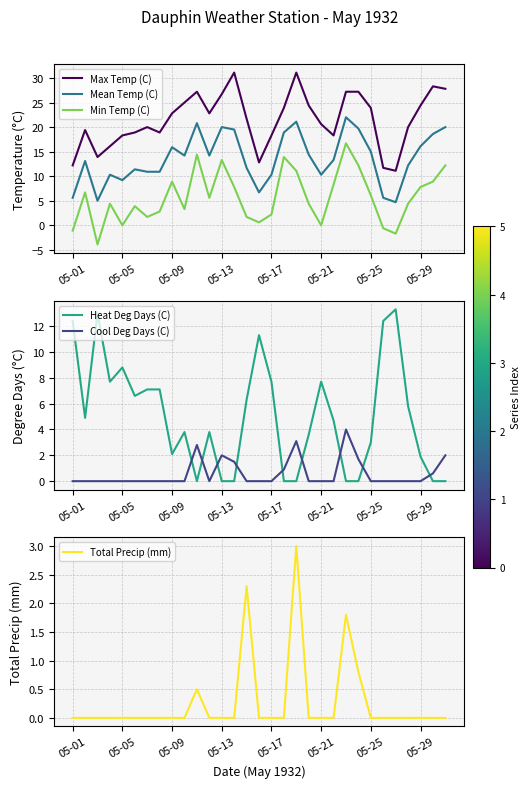

List the series in order of their peak value, lowest first.

Total Precip (mm), Cool Deg Days (C), Heat Deg Days (C), Min Temp (C), Mean Temp (C), Max Temp (C)